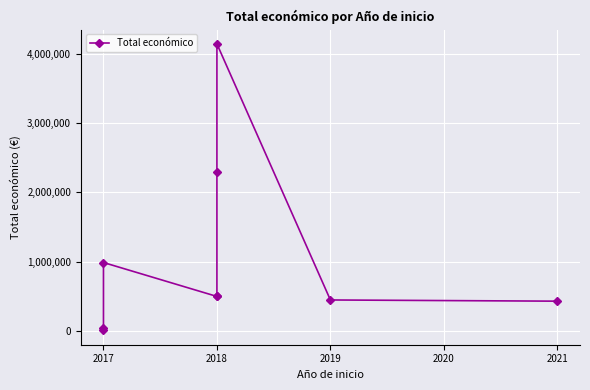

Reading left to right, transcribe all the data shown in this chart.

9000	42072	987684	498488	508090	2296067	4139393	447749	430411